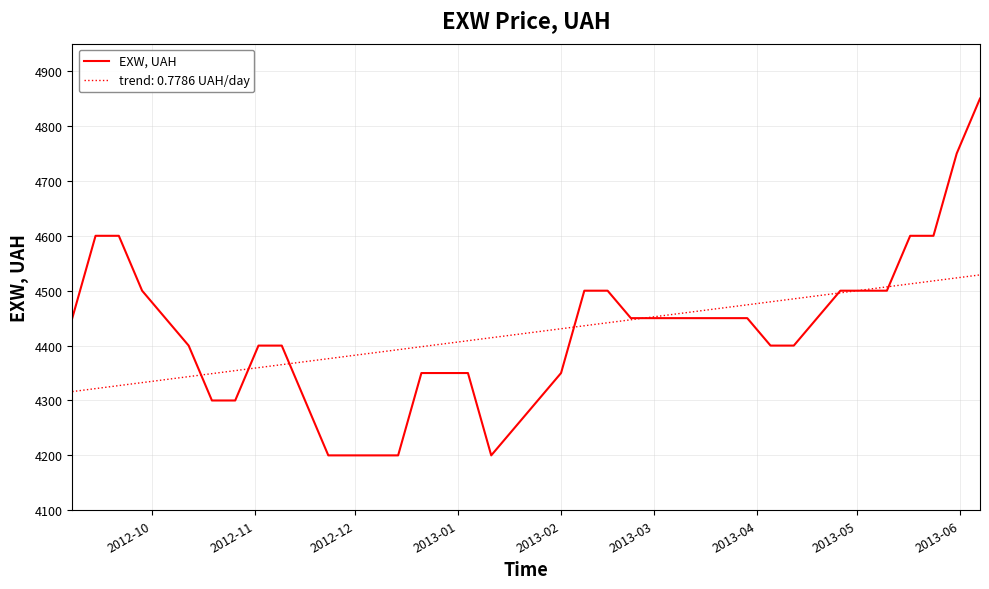

What is the maximum value shown in the chart?

4850.0